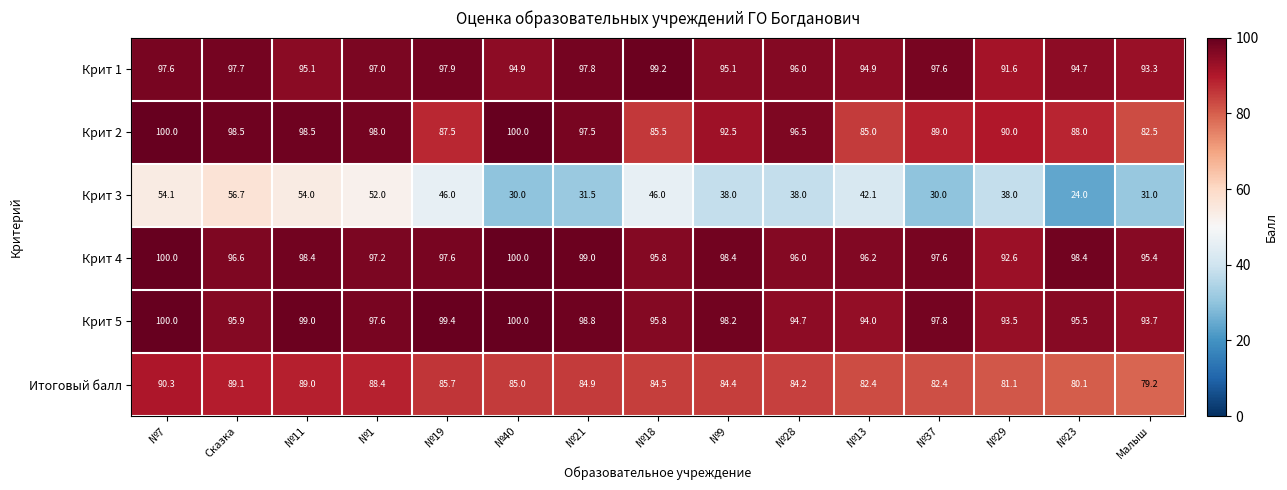

What is the sum of the Крит 5 values at Малыш and №1?

191.3